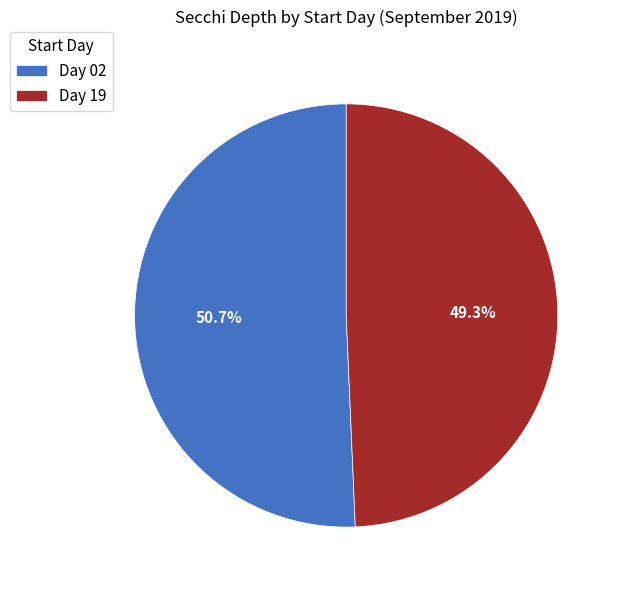

Rank the categories by value from lowest to highest.

Day 19, Day 02